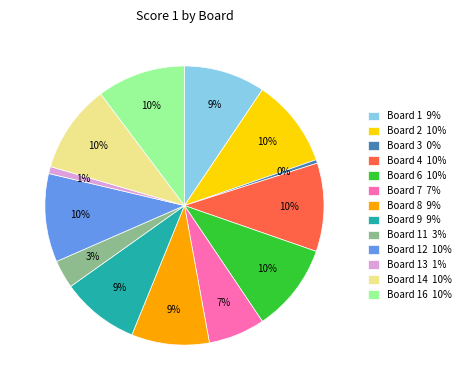

Between Board 1 9% and Board 13 1%, which is larger?

Board 1 9%